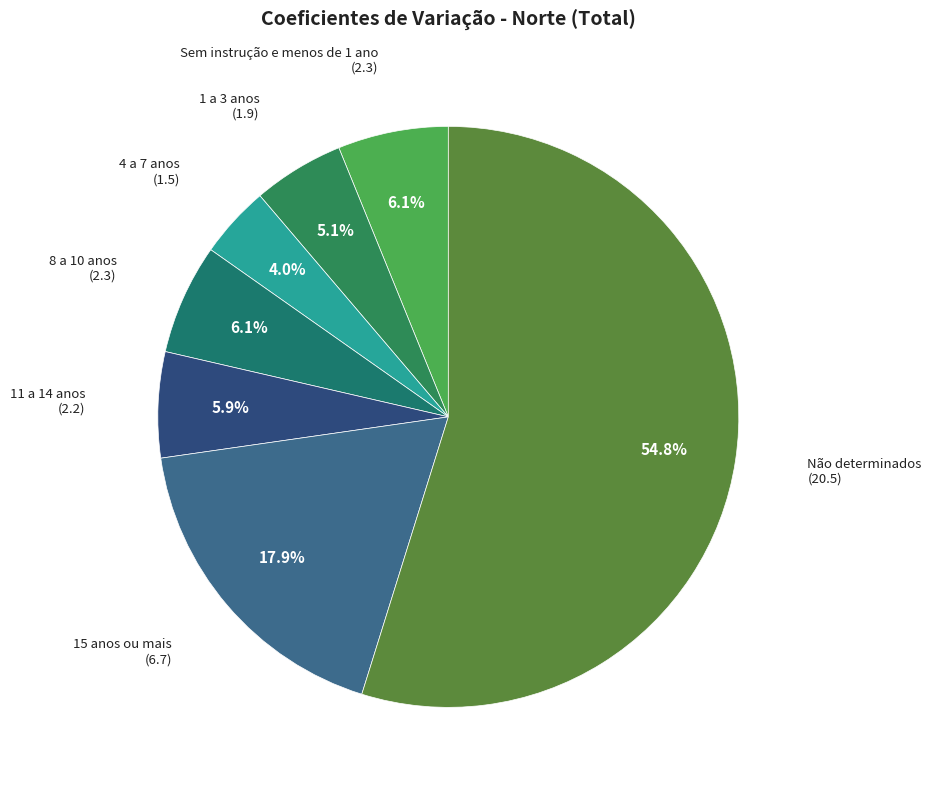

To the nearest percent, what is the combined percentage of 15 anos ou mais and Sem instrução e menos de 1 ano?

24%